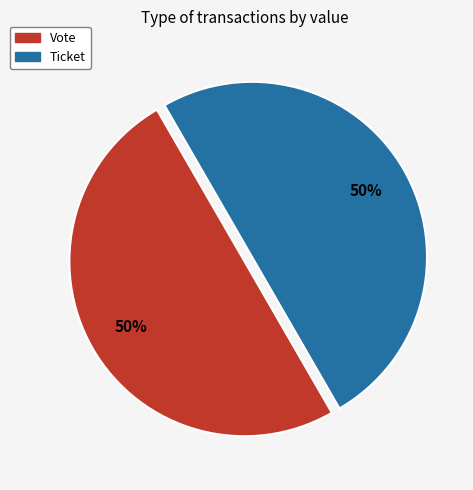

The Ticket slice represents 7% of the pie. True or false?

False